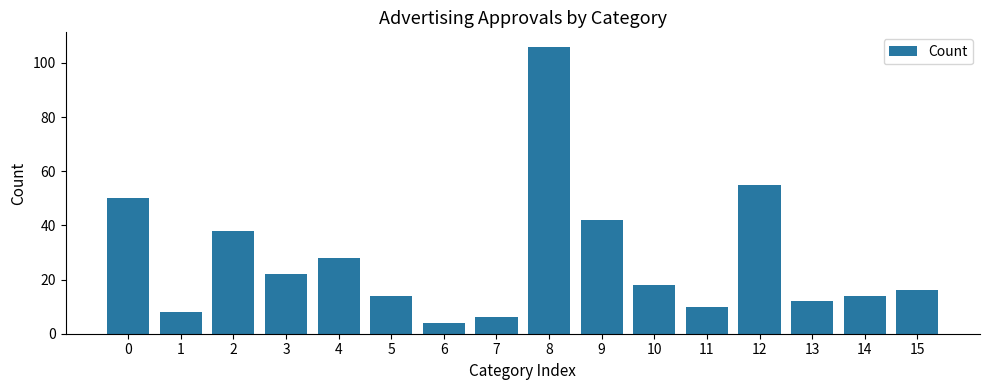

Reading right to left, transcribe all the data shown in this chart.

15=16	14=14	13=12	12=55	11=10	10=18	9=42	8=106	7=6	6=4	5=14	4=28	3=22	2=38	1=8	0=50